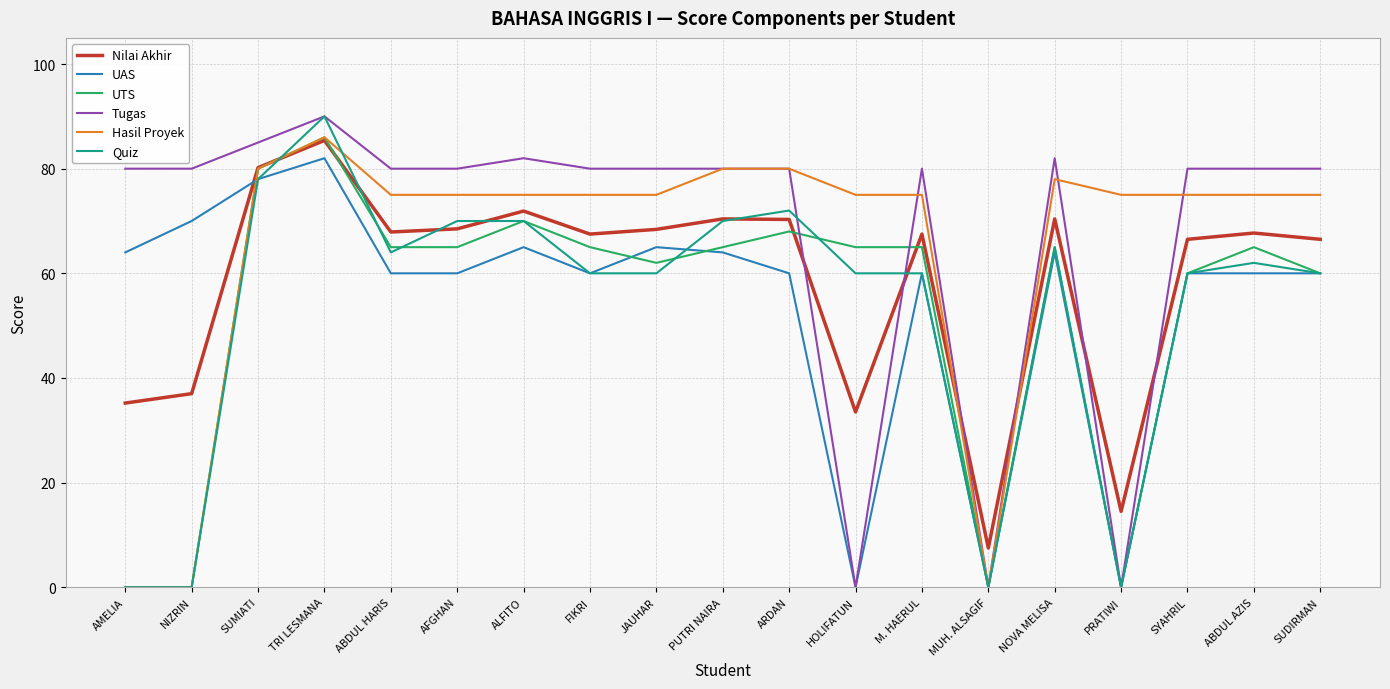

What is the difference between the highest and lowest values at NIZRIN?

80.0